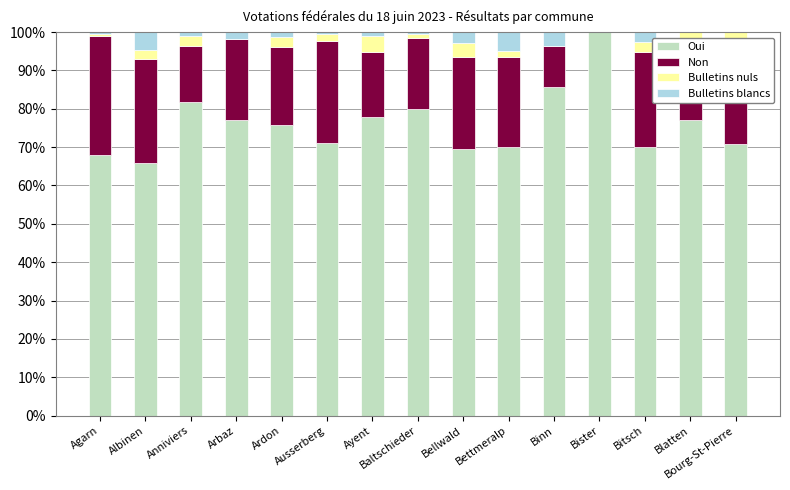

What is the total value across all series at Albinen?

100.0